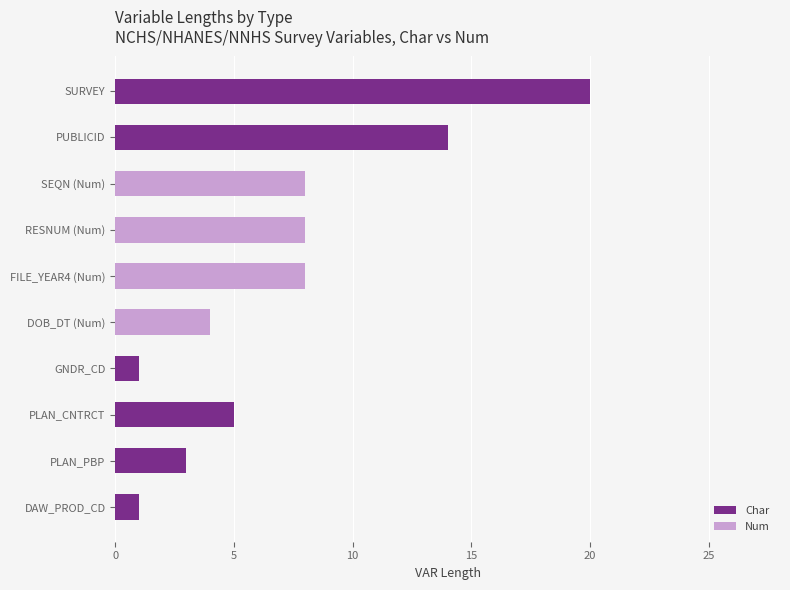

Between SURVEY and SEQN (Num), which series saw the biggest shift?

Char